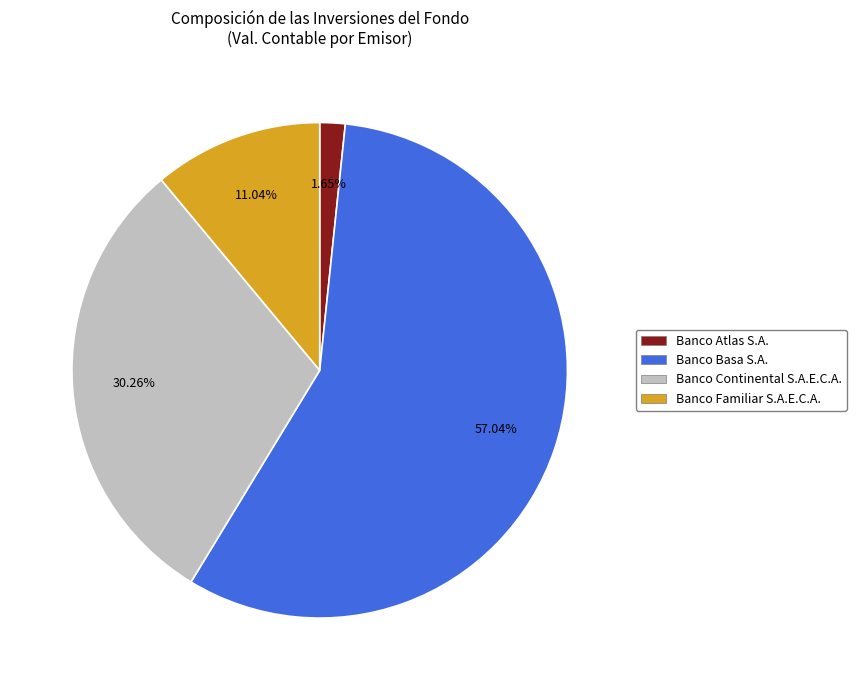

Which category accounts for the majority?

Banco Basa S.A.